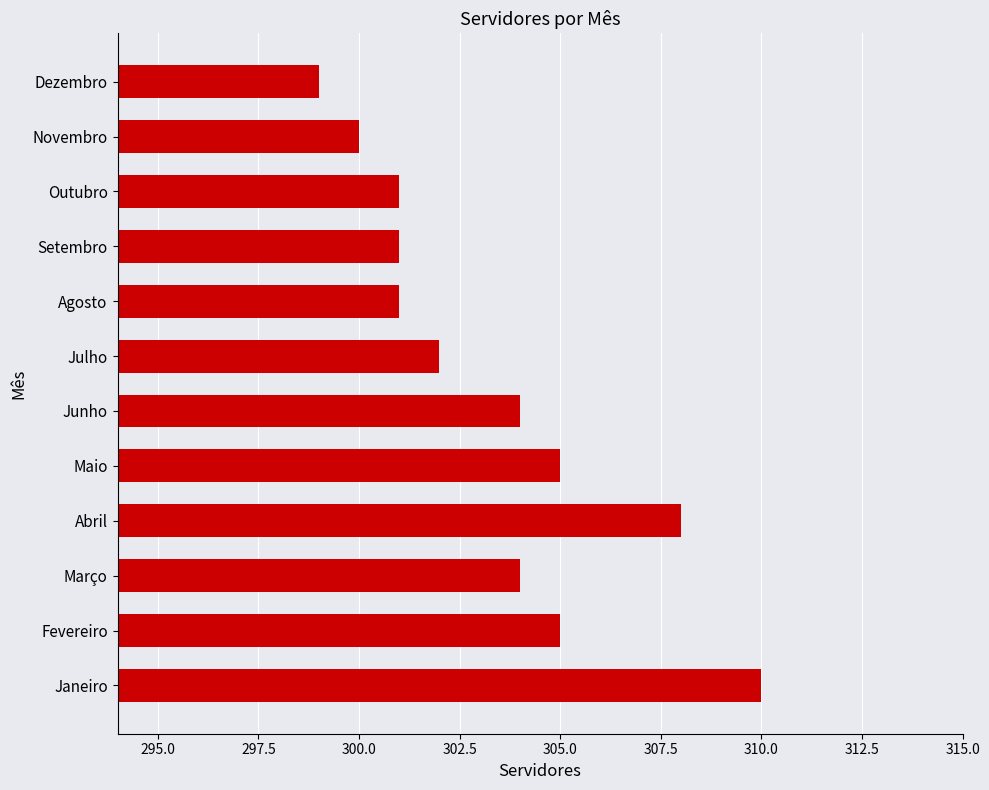

What is the change in value from Junho to Agosto?

-3